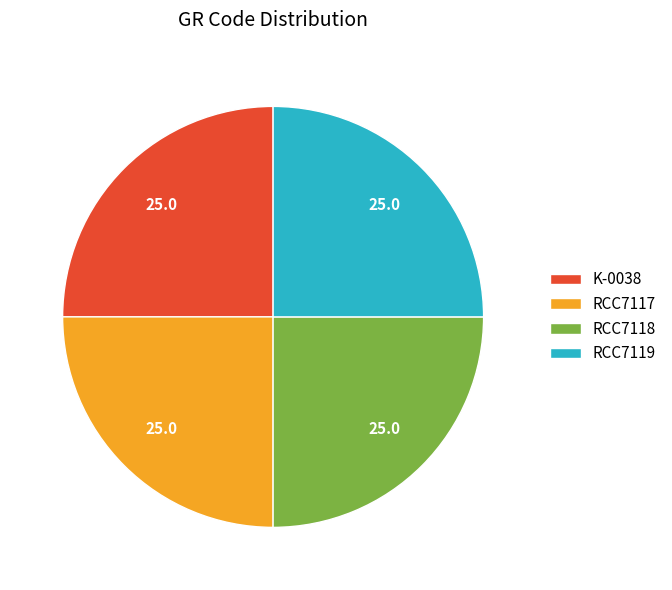

Does K-0038 account for over 50% of the chart?

No